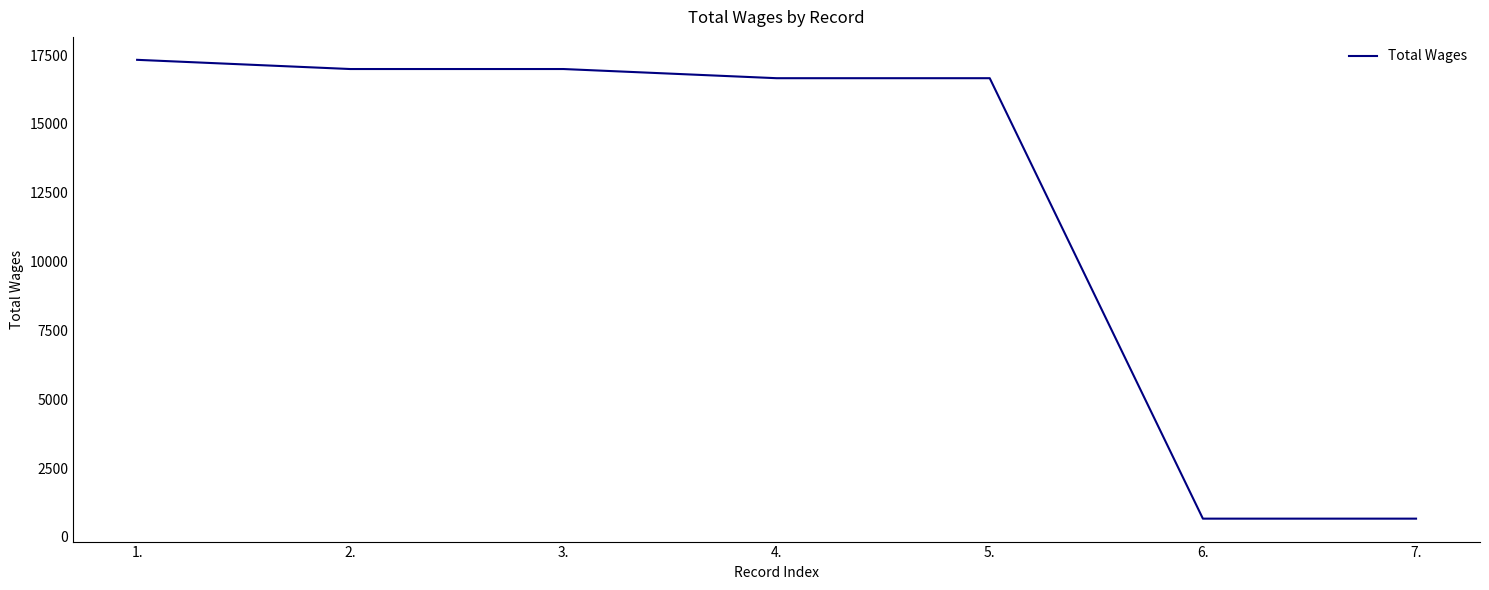

What is the sum of the values at 3. and 6.?

17657